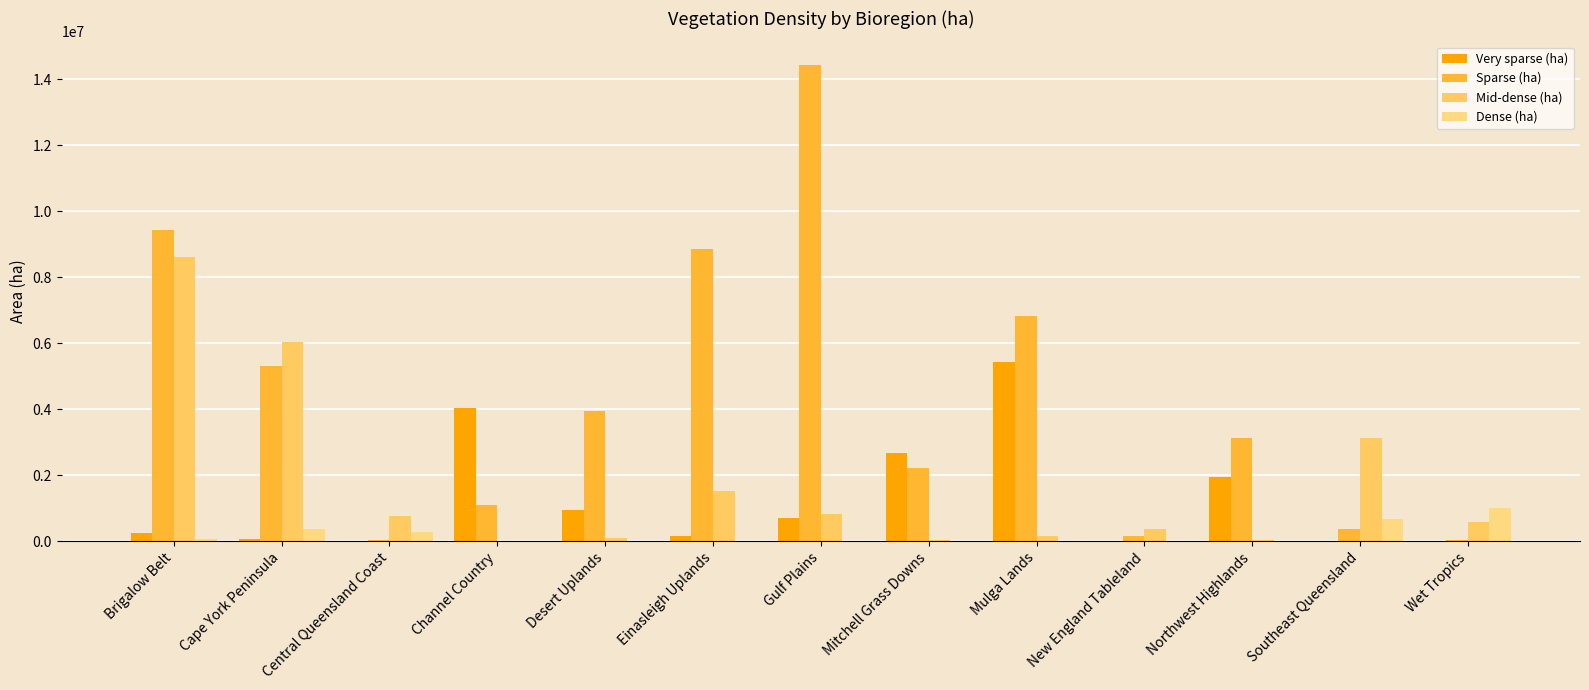

Does the chart contain stacked bars?

No